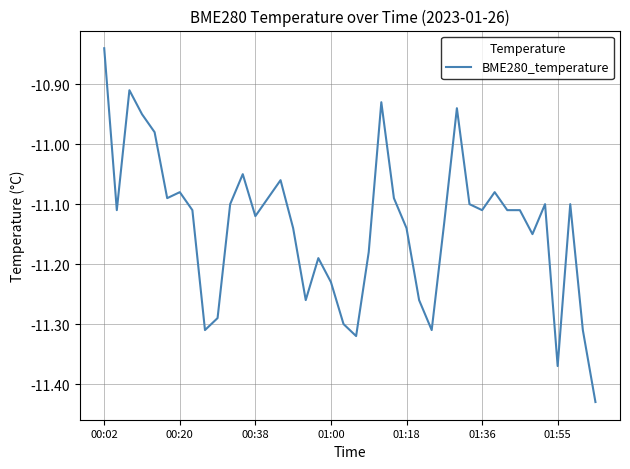

What is the difference between the maximum and minimum values?

0.6